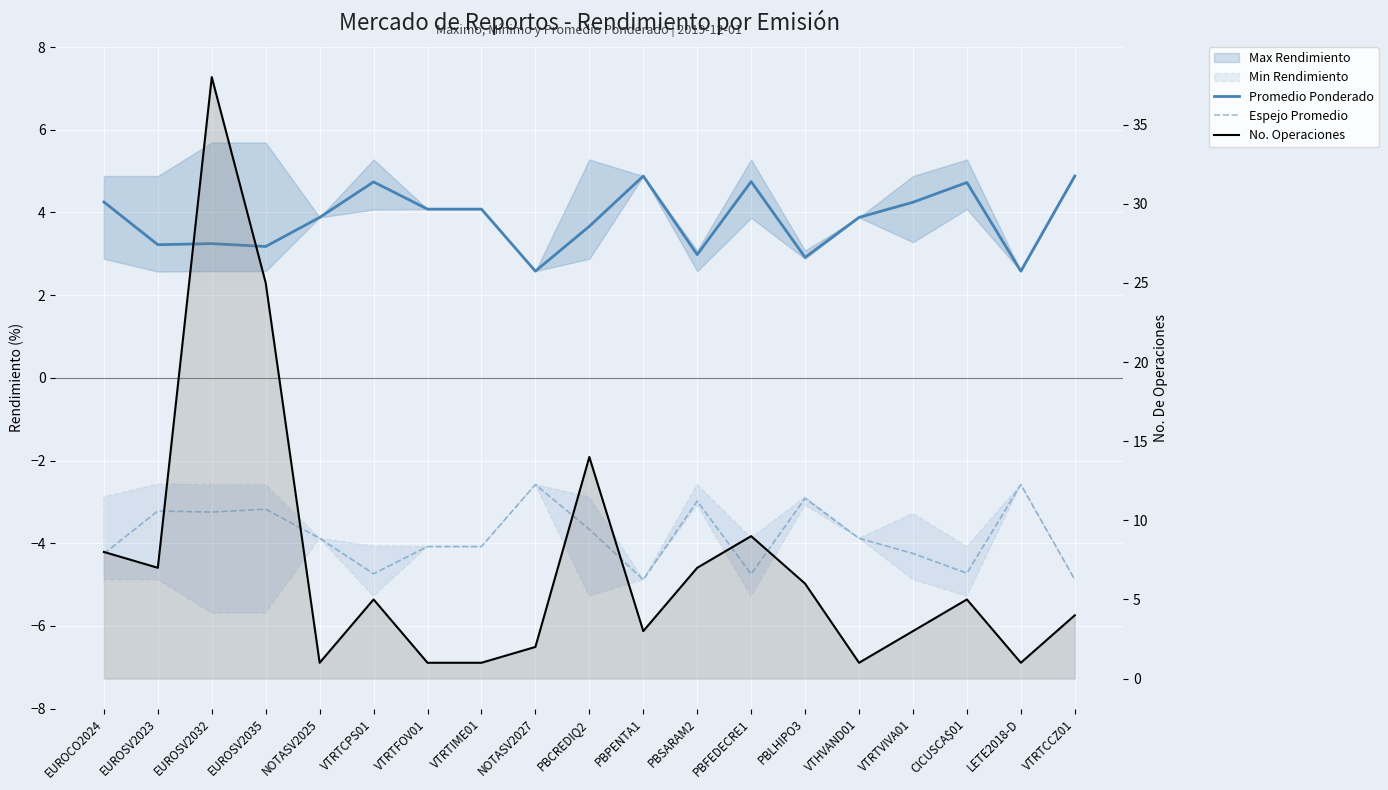

List the series in order of their overall mean, lowest first.

Espejo Promedio, Promedio Ponderado, No. Operaciones